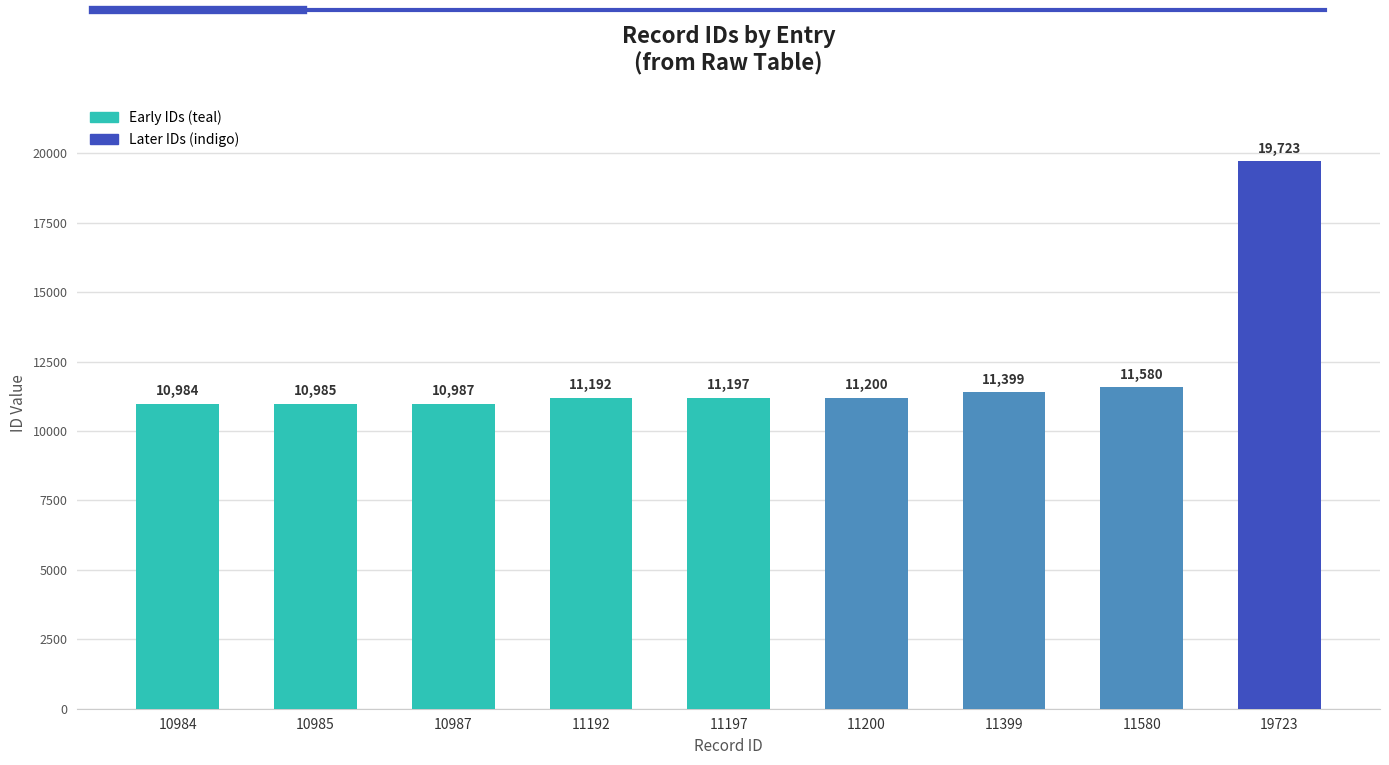

What is the approximate value at 10985, to the nearest 50?

11000